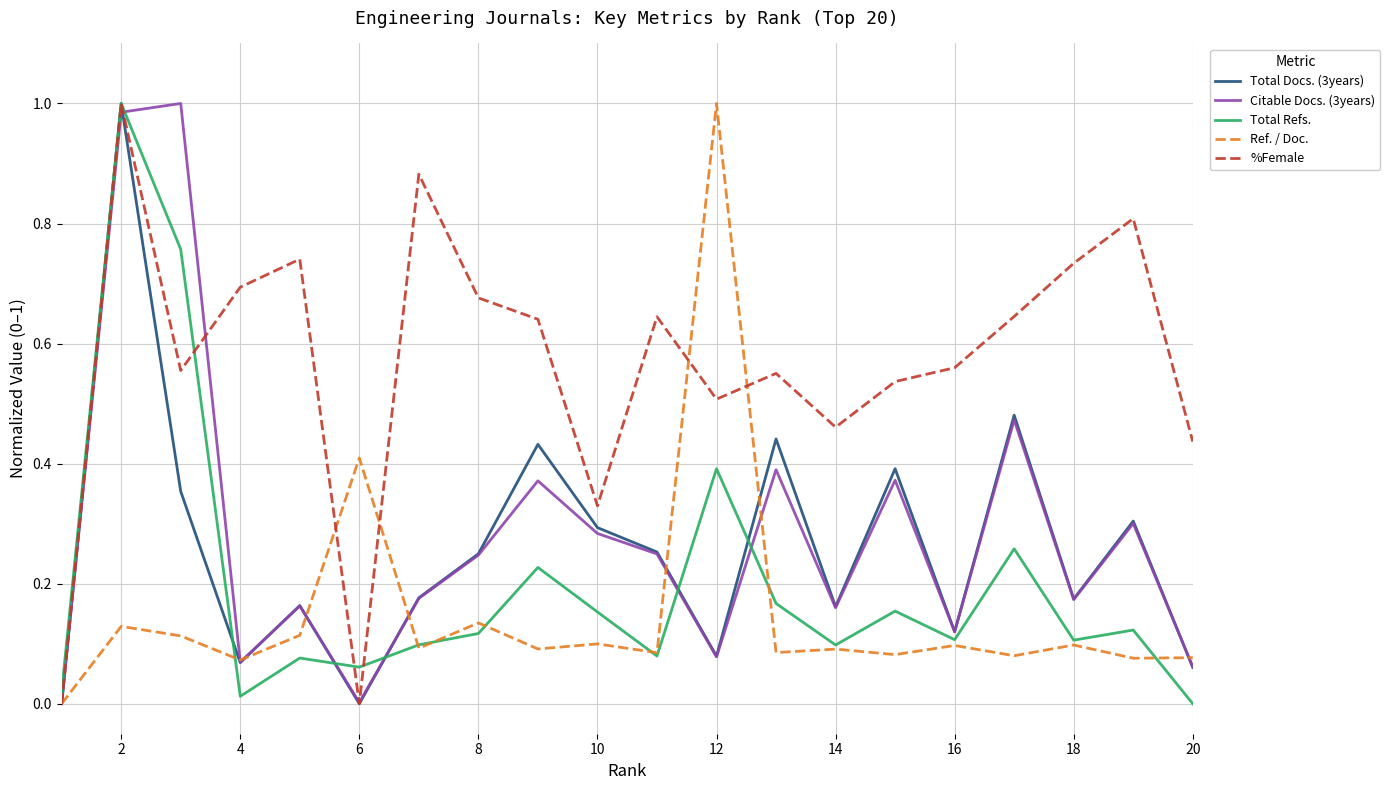

Which series has the largest total across all categories?

%Female